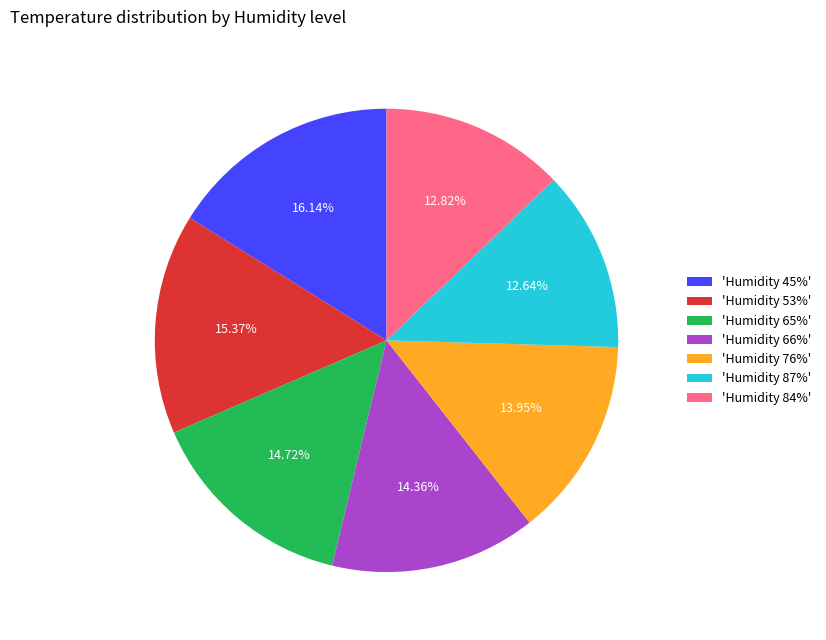

What is the ratio of the value at 'Humidity 76%' to the value at 'Humidity 87%'?

1.1